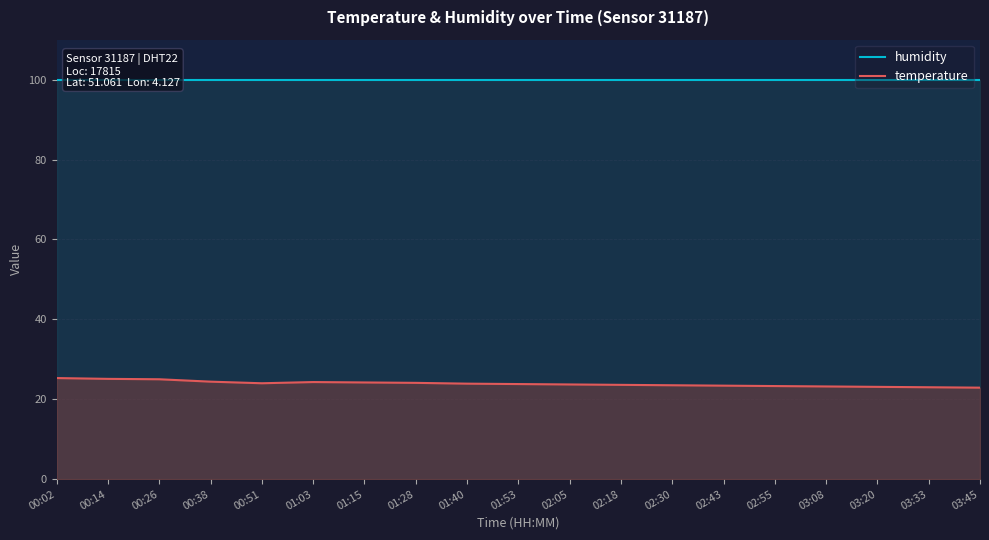

What is the total value across all series at 00:14?

125.0